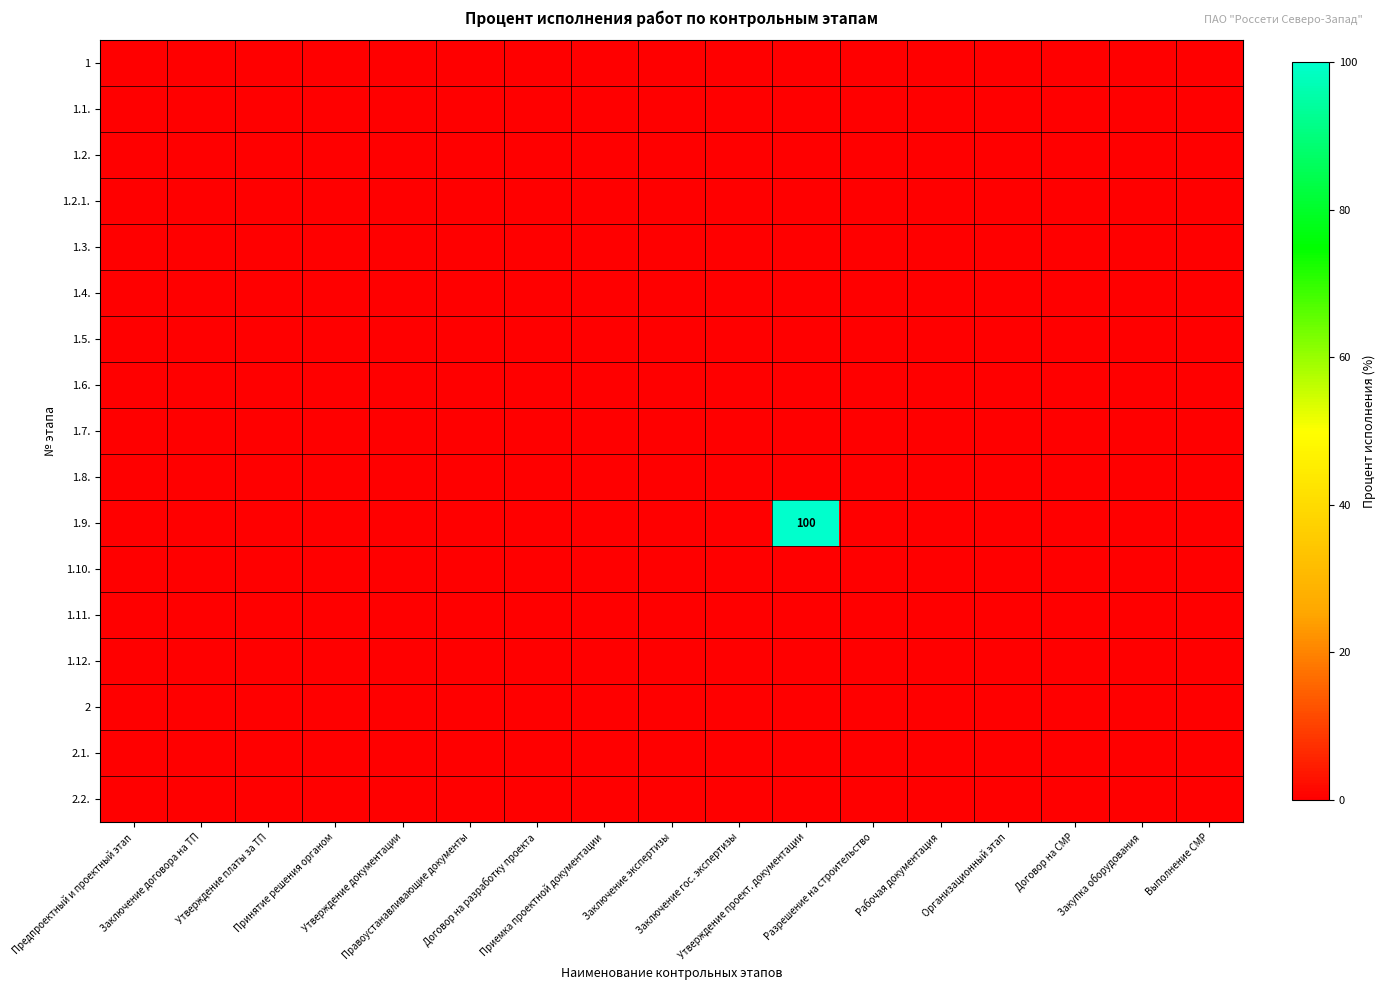

True or false: 1.9. has a value of 32 at Разрешение на строительство.

False